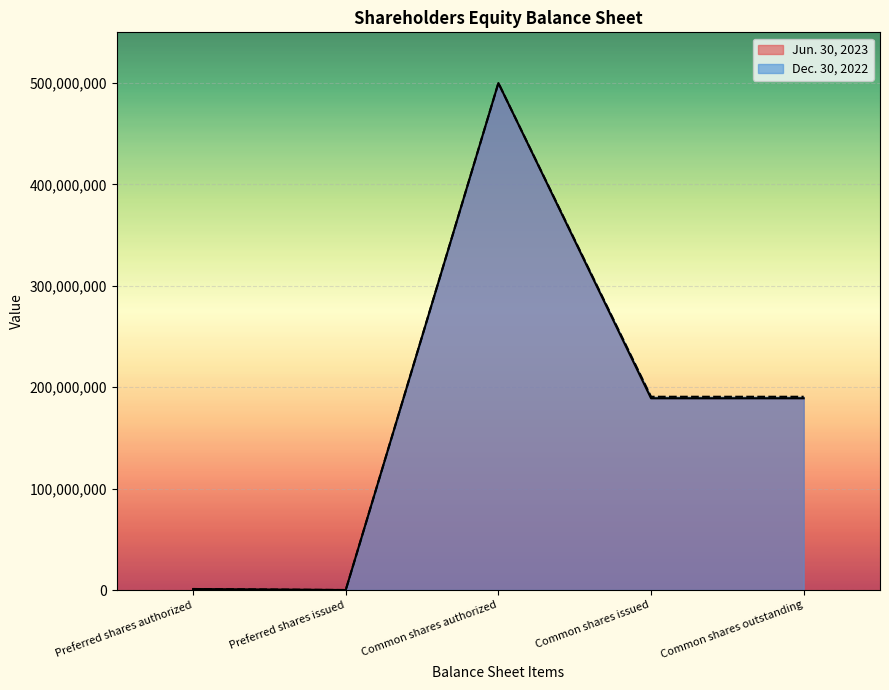

The Jun. 30, 2023 series shows 275332081 at Common shares authorized. True or false?

False